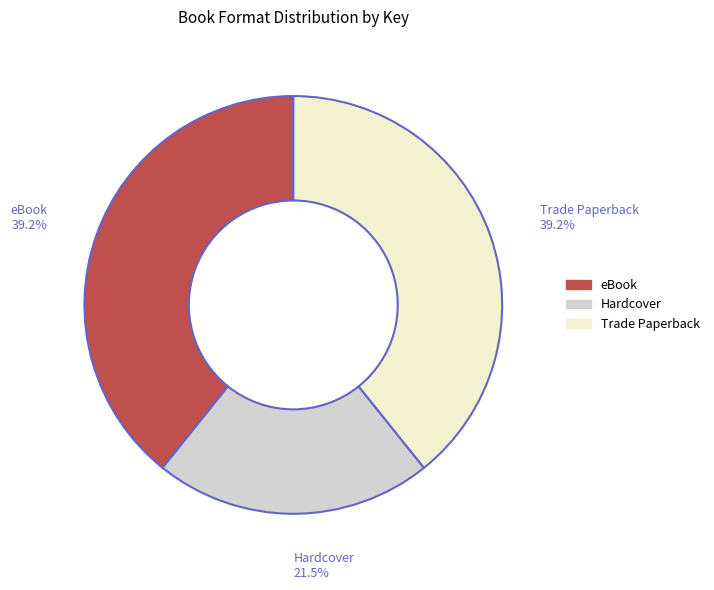

Is there any slice that represents more than half of the pie?

No